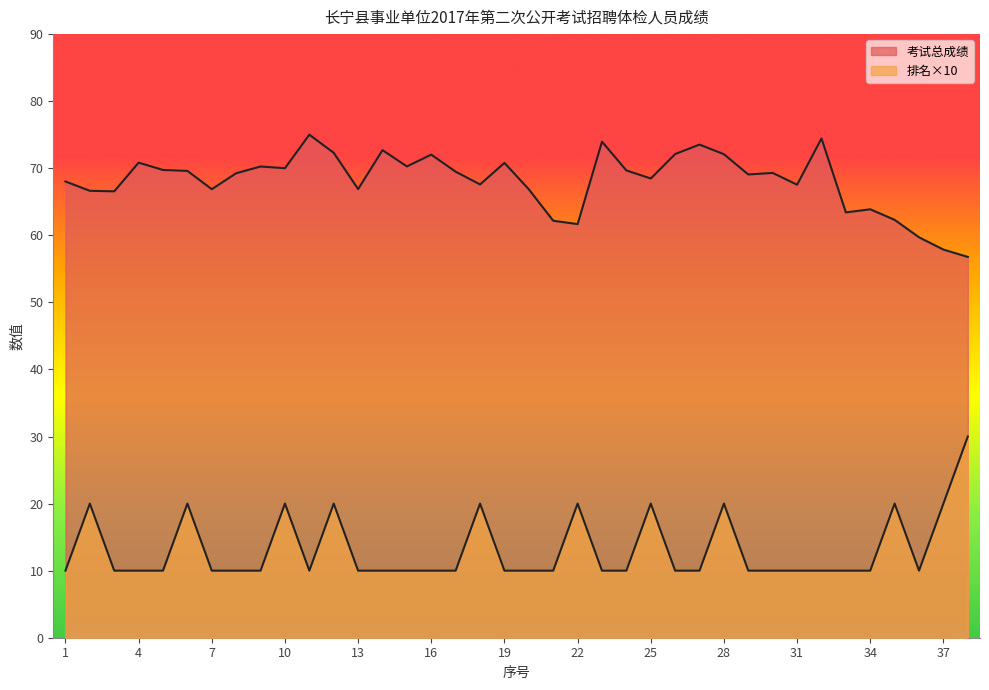

Reading right to left, transcribe all the data shown in this chart.

考试总成绩: 56.8	57.9	59.7	62.3	63.9	63.4	74.4	67.5	69.3	69.1	72.1	73.5	72.1	68.5	69.7	74.0	61.7	62.2	66.9	70.8	67.6	69.5	72.0	70.3	72.7	66.9	72.3	75.0	70.0	70.3	69.3	66.9	69.6	69.7	70.8	66.6	66.6	68.0
排名: 30.0	20.0	10.0	20.0	10.0	10.0	10.0	10.0	10.0	10.0	20.0	10.0	10.0	20.0	10.0	10.0	20.0	10.0	10.0	10.0	20.0	10.0	10.0	10.0	10.0	10.0	20.0	10.0	20.0	10.0	10.0	10.0	20.0	10.0	10.0	10.0	20.0	10.0